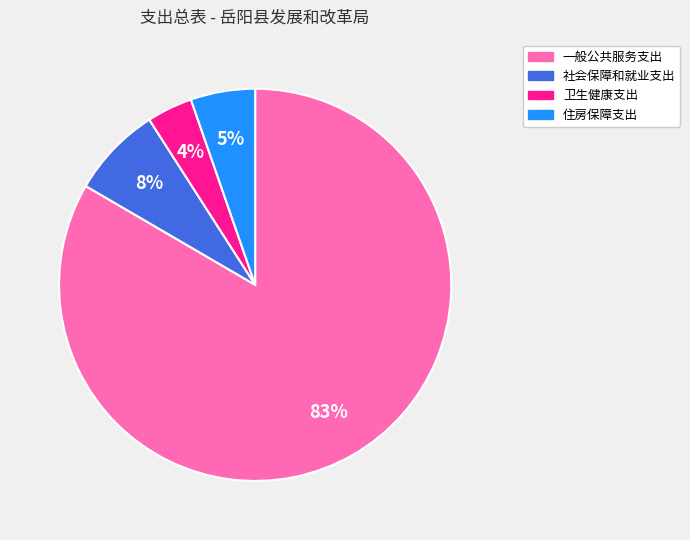

Is it true that 卫生健康支出 is 4% of the pie?

True